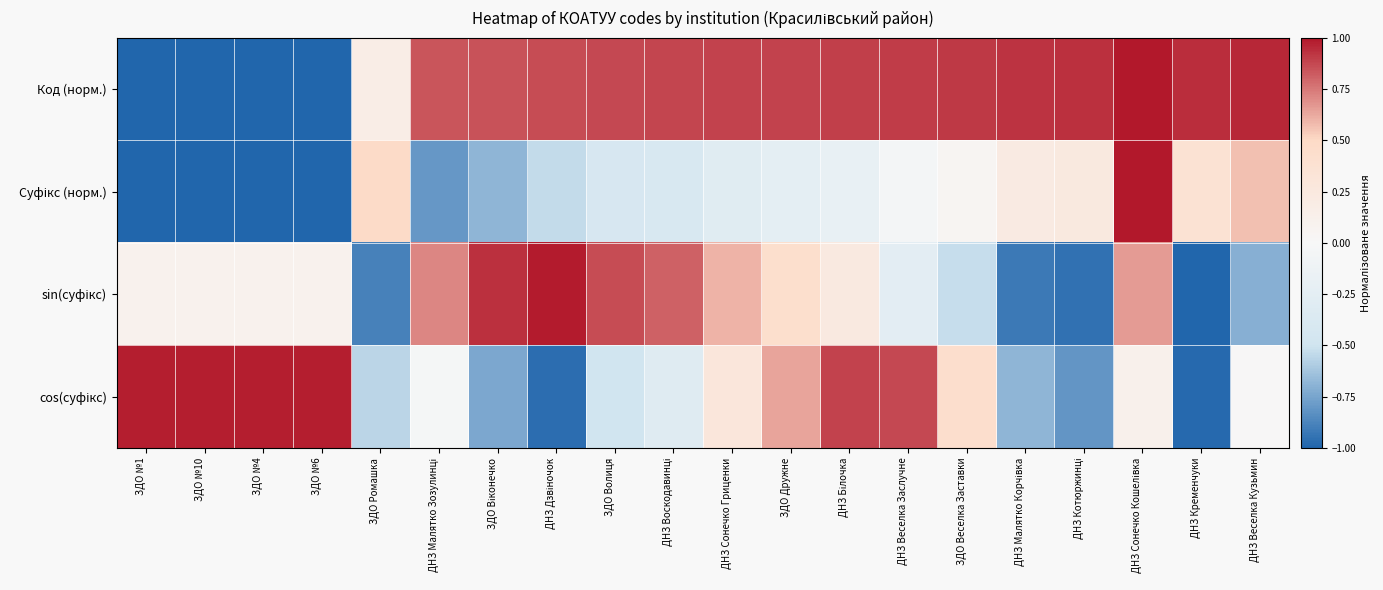

Rank the series by their maximum value, from highest to lowest.

Код (норм.), Суфікс (норм.), sin(суфікс), cos(суфікс)